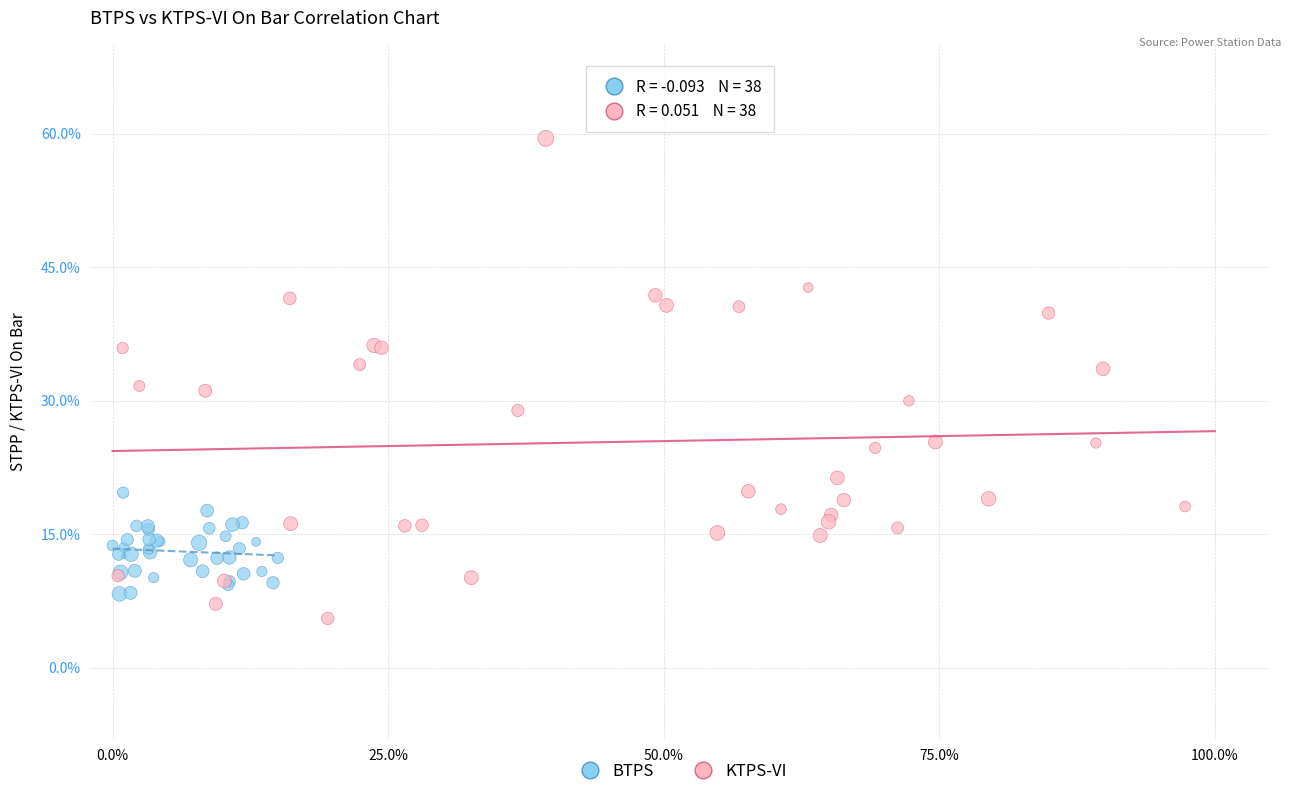

What are all the series names shown in the legend?

BTPS, KTPS-VI